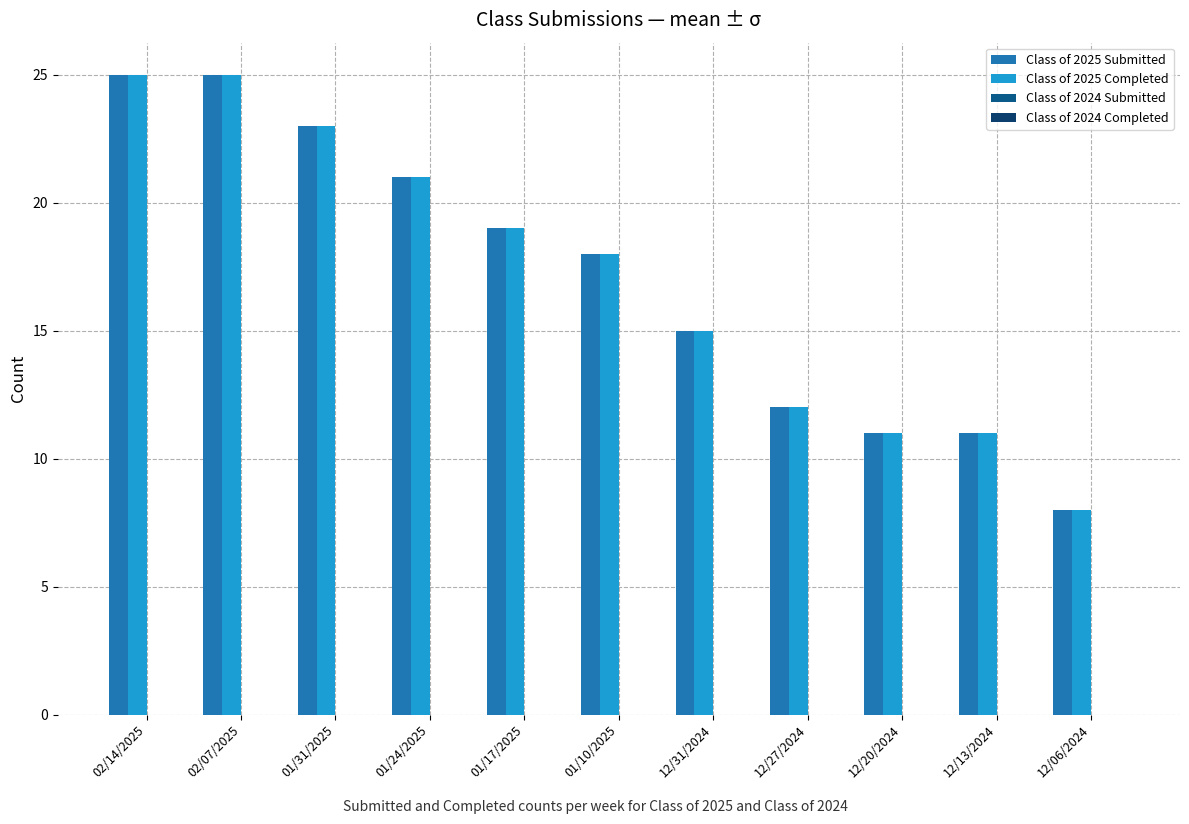

Which series has the largest total across all categories?

Class of 2025 Submitted